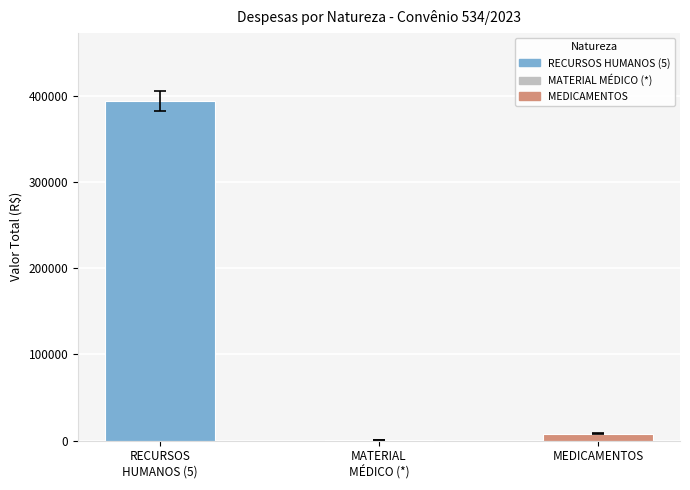

At which label is the value closest to 197431?

MEDICAMENTOS